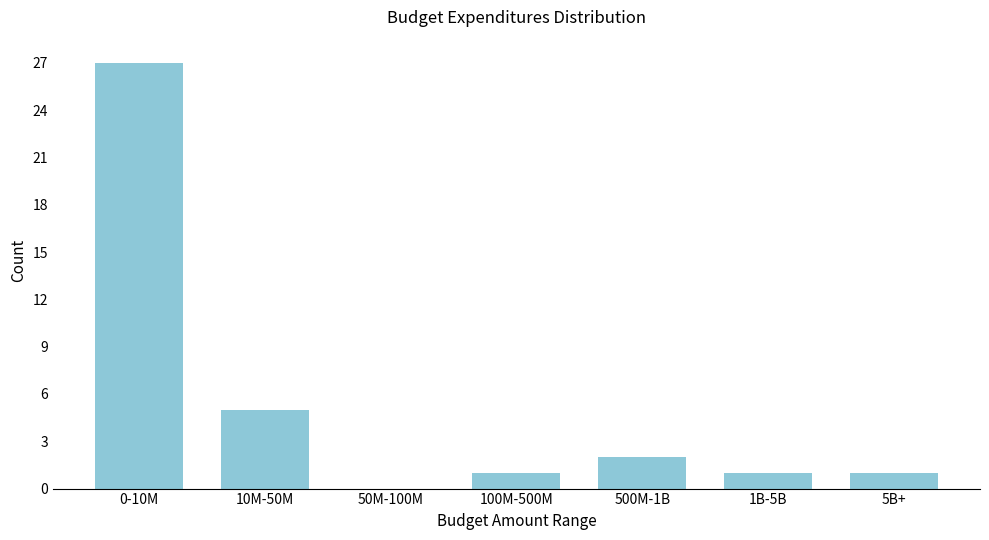

Reading right to left, extract all data points from this chart.

5B+=1	1B-5B=1	500M-1B=2	100M-500M=1	50M-100M=0	10M-50M=5	0-10M=27